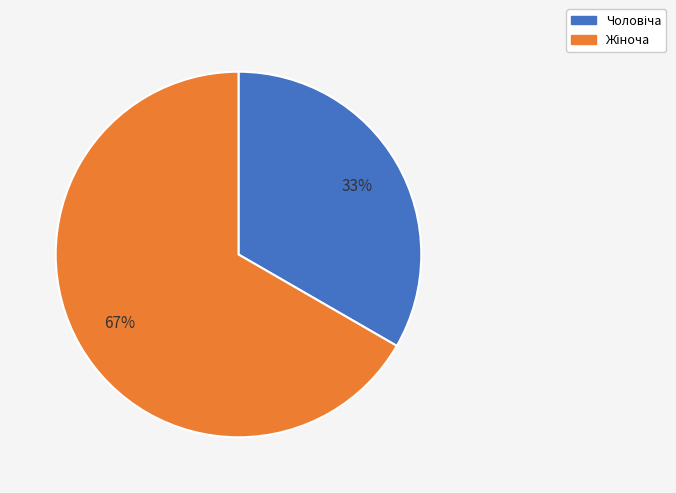

Is there any slice that represents more than half of the pie?

Yes